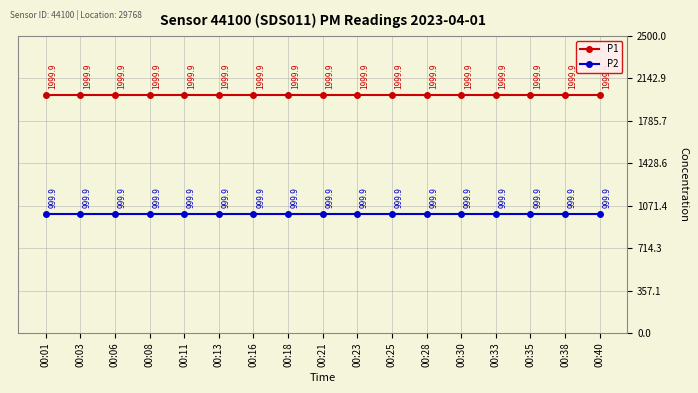

What is the approximate value of P2 at 00:08?

999.9